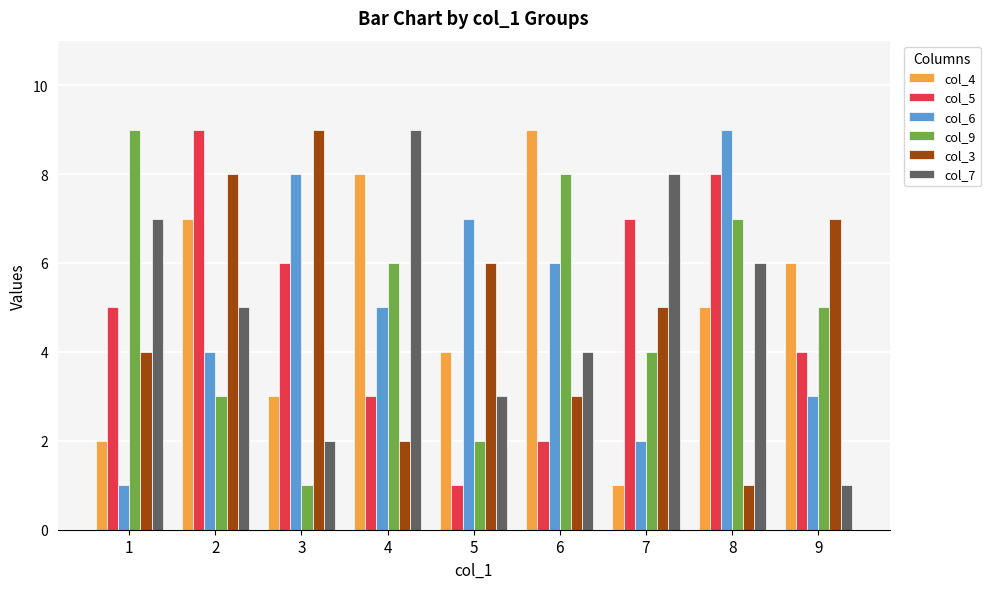

What is the difference between the second highest and second lowest values in the col_7 series?

6